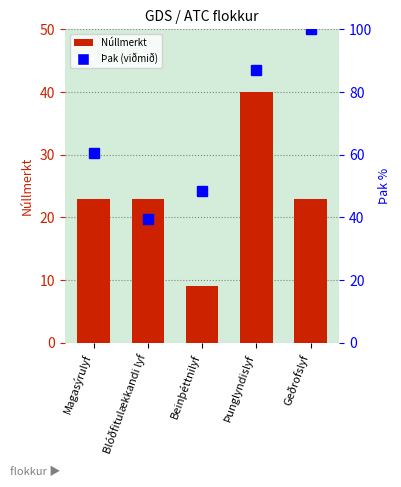

Which category has the lowest value in the Núllmerkt series?

Beinþéttnilyf